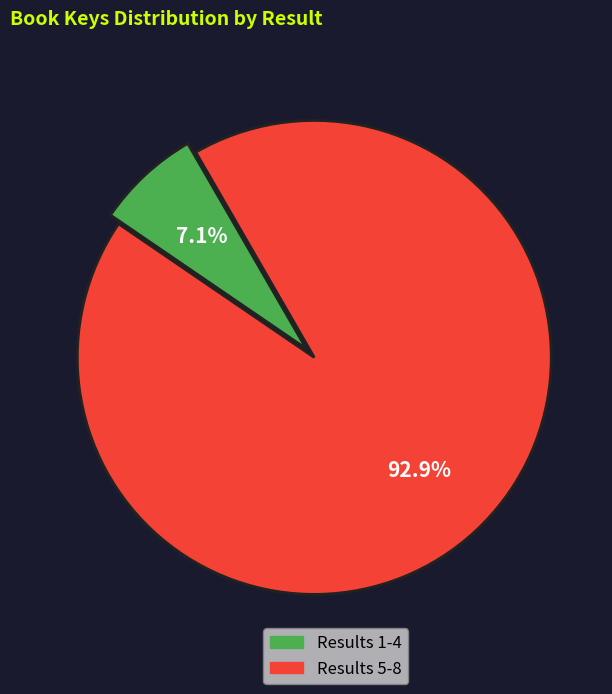

Is there a majority slice in this chart?

Yes